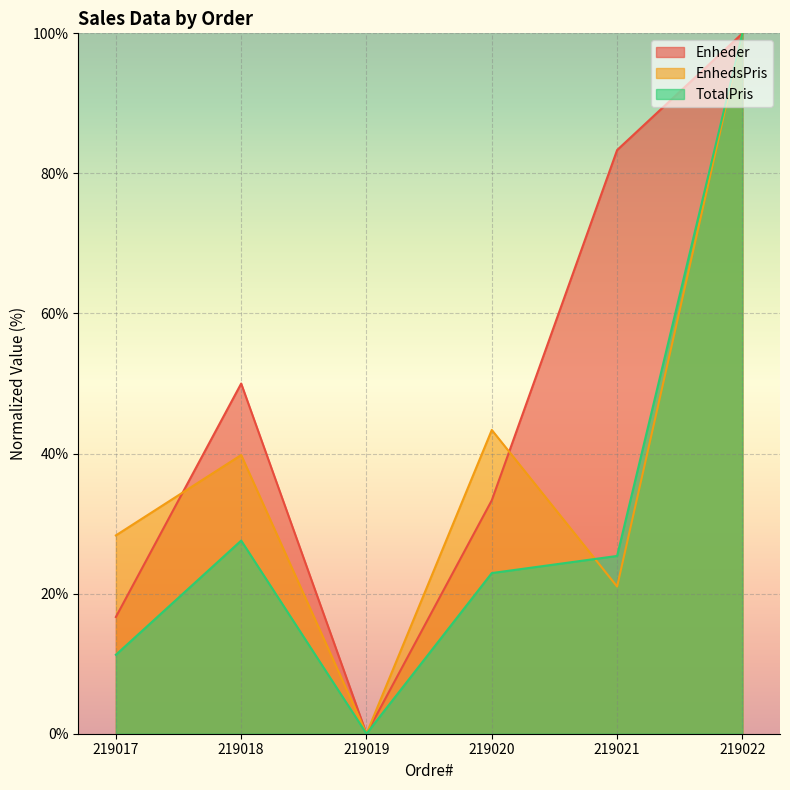

Which series ends up on top after the final intersection of TotalPris and EnhedsPris?

TotalPris